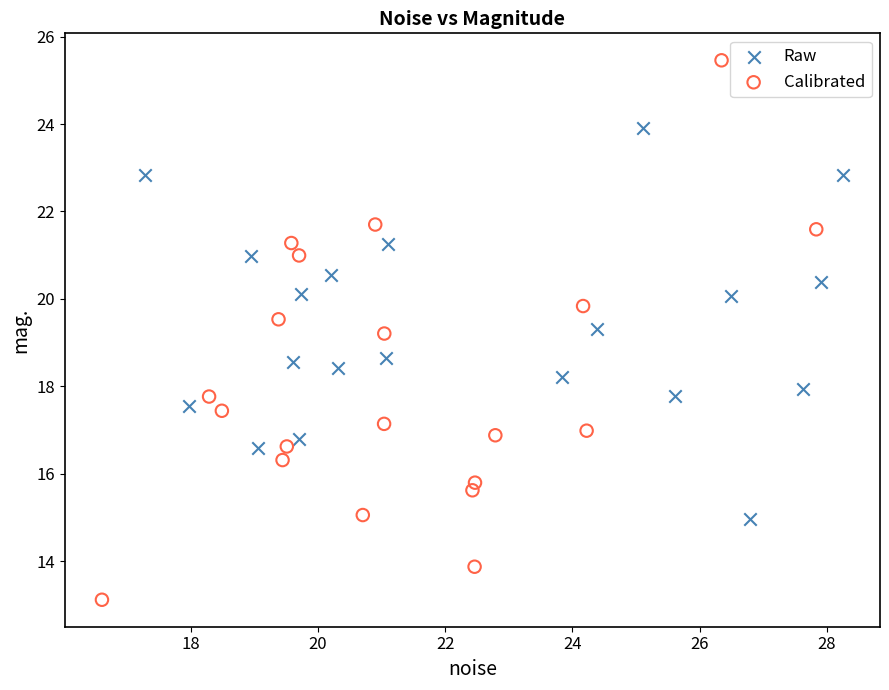

What are all the series names shown in the legend?

Raw, Calibrated